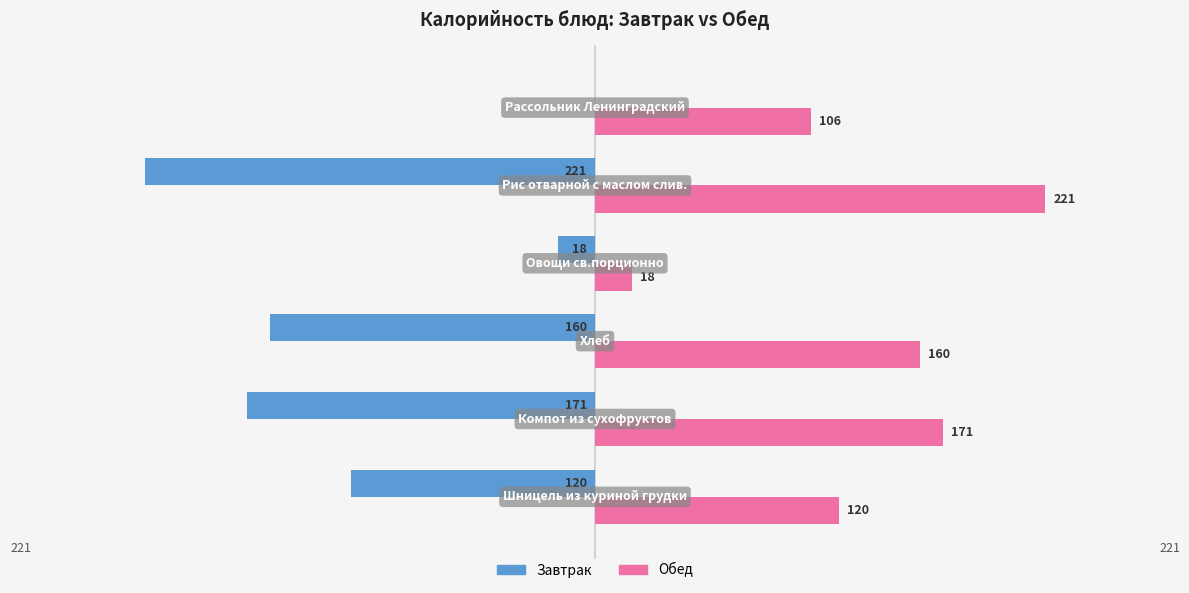

What is the maximum value shown in the chart?

221.0